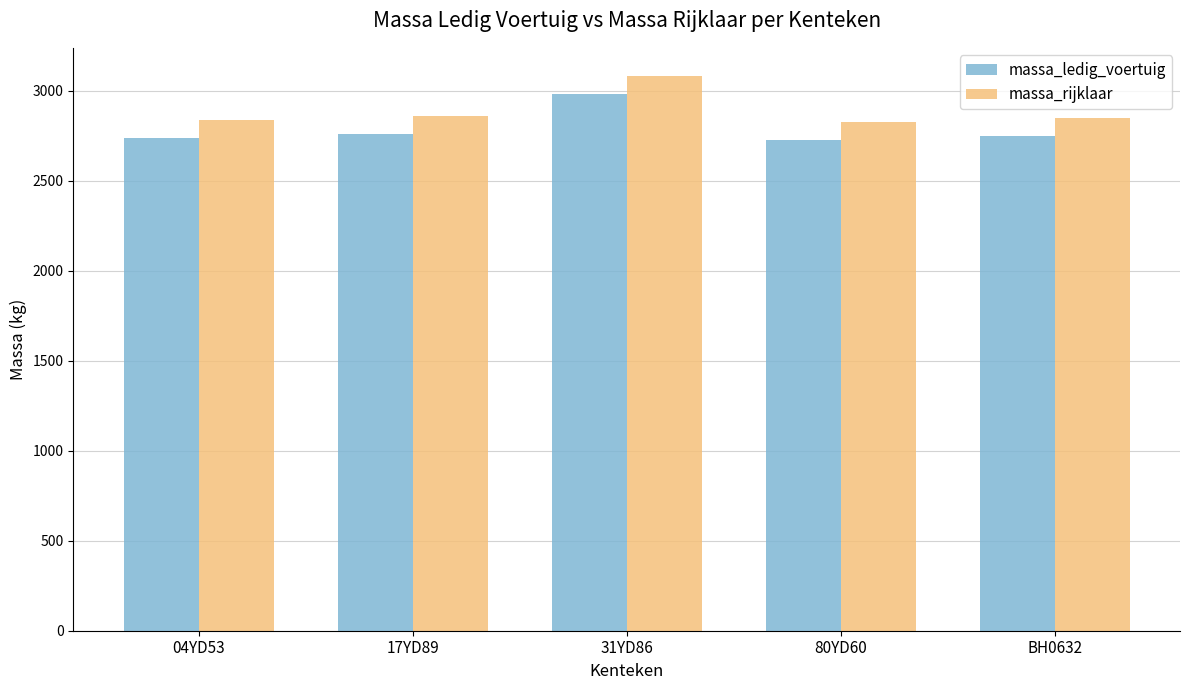

What is the highest value of the massa_rijklaar series?

3083